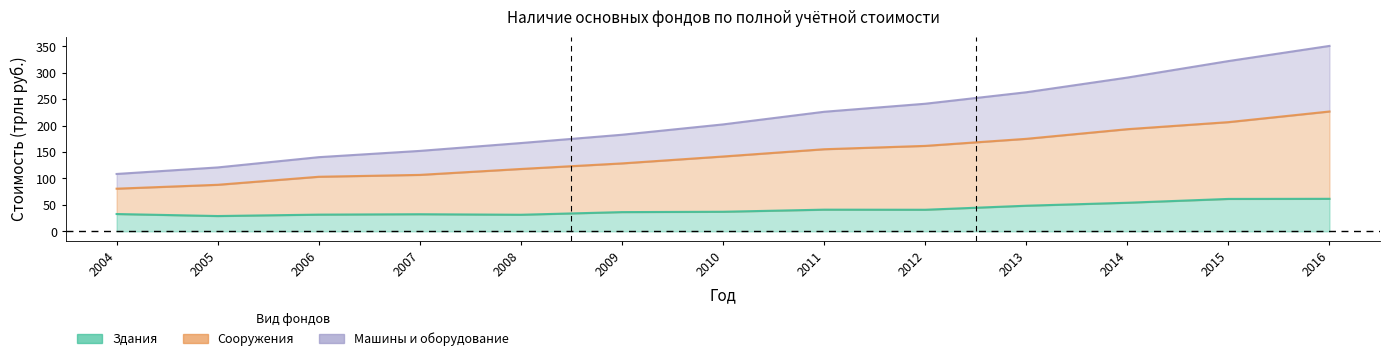

True or false: Сооружения has more than 2 points higher than both neighbors.

False